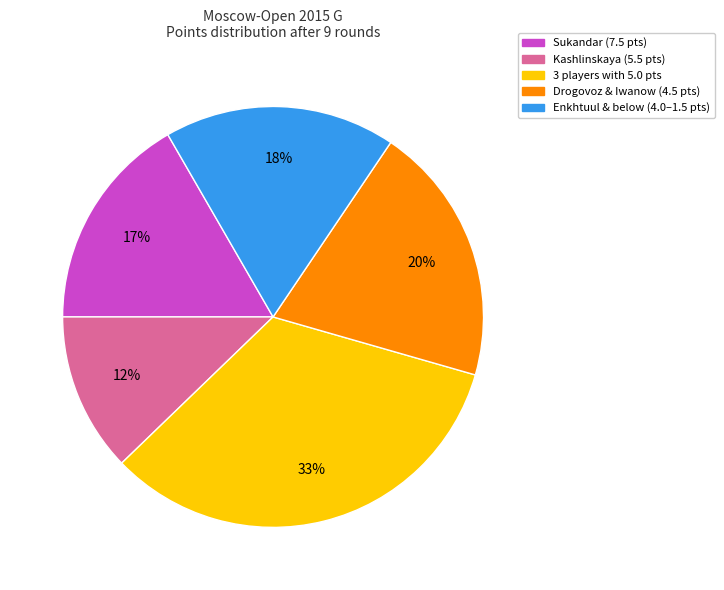

To the nearest percent, what is the average slice percentage?

20%